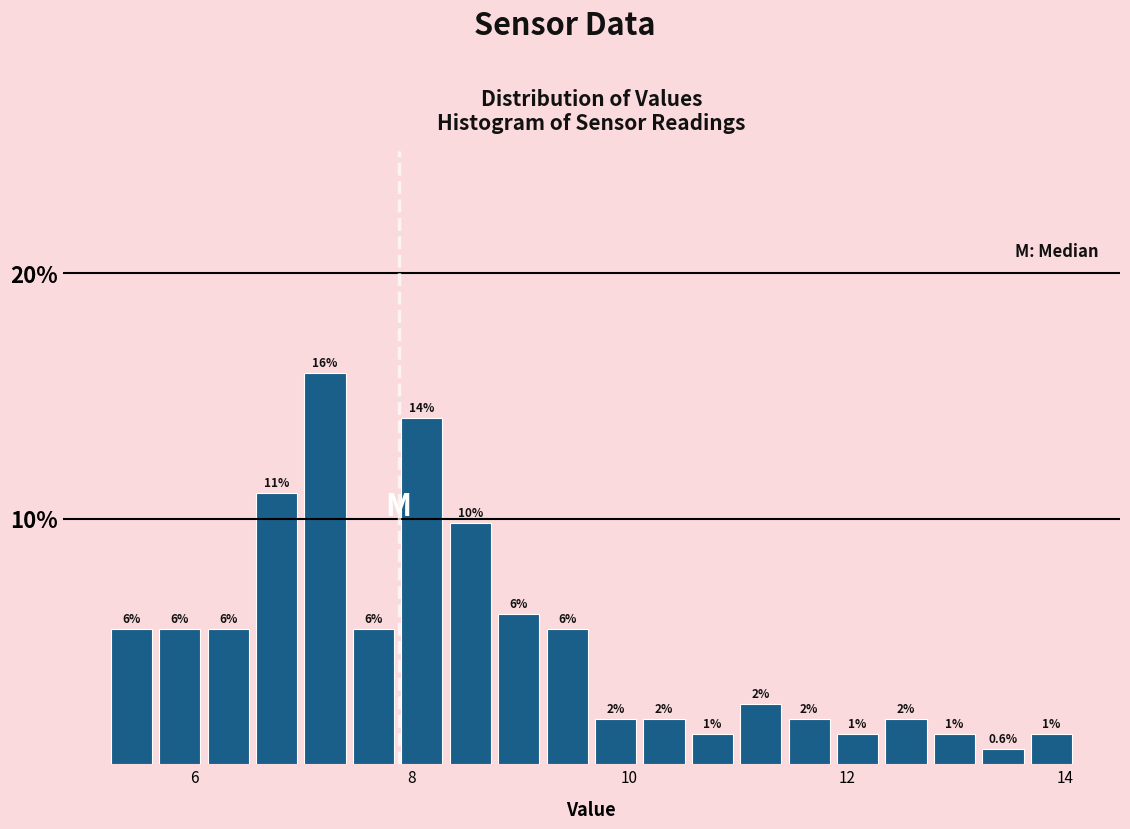

Around what value on the x-axis is the tallest bar? Give the approximate position of its centre, as read against the axis.

7.2